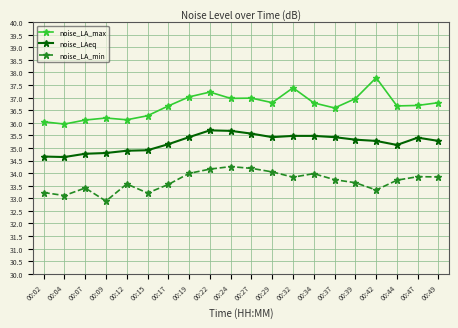

True or false: noise_LAeq and noise_LA_max cross at least once.

False